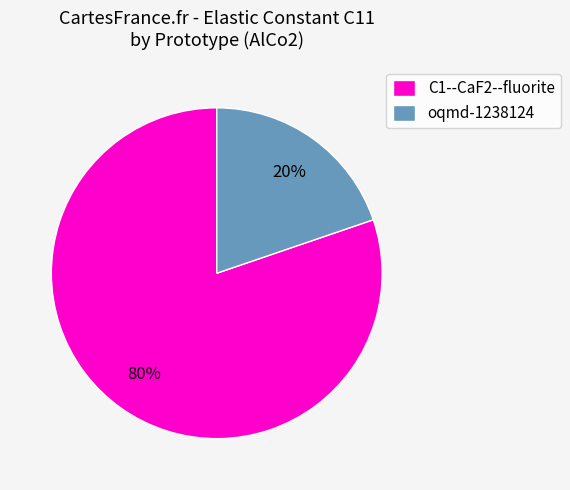

Rank the categories by value from lowest to highest.

oqmd-1238124, C1--CaF2--fluorite